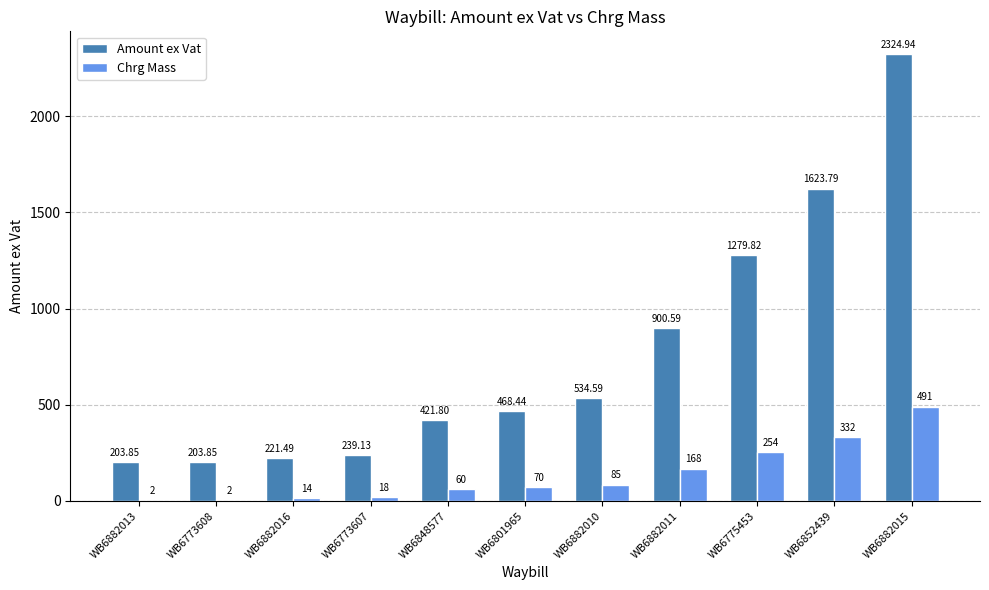

Are the bars horizontal?

No